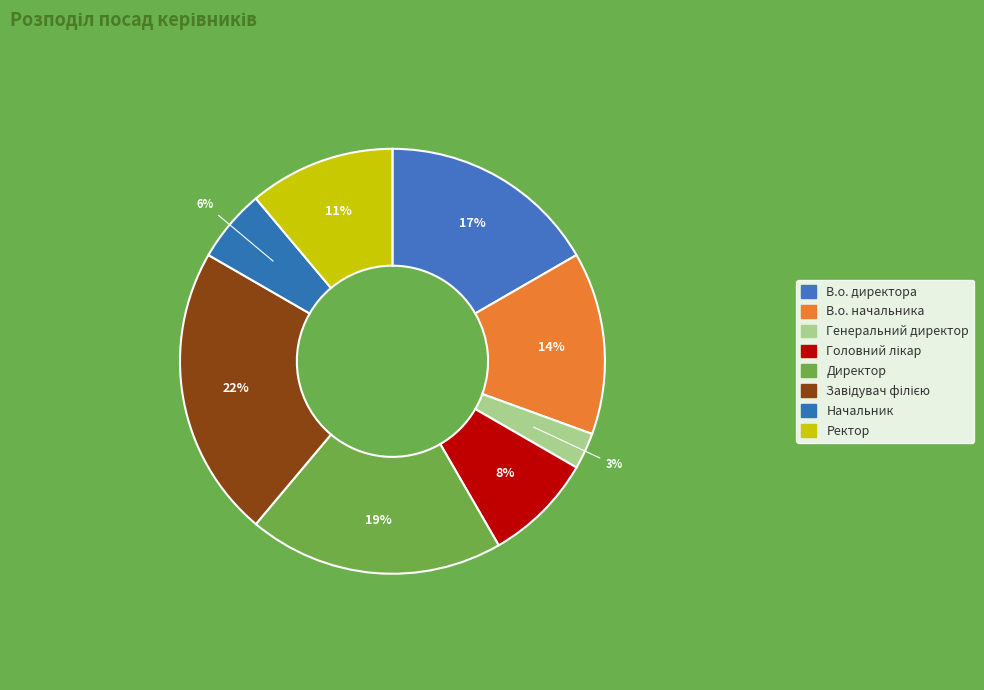

To the nearest percent, what portion does Головний лікар represent?

8%